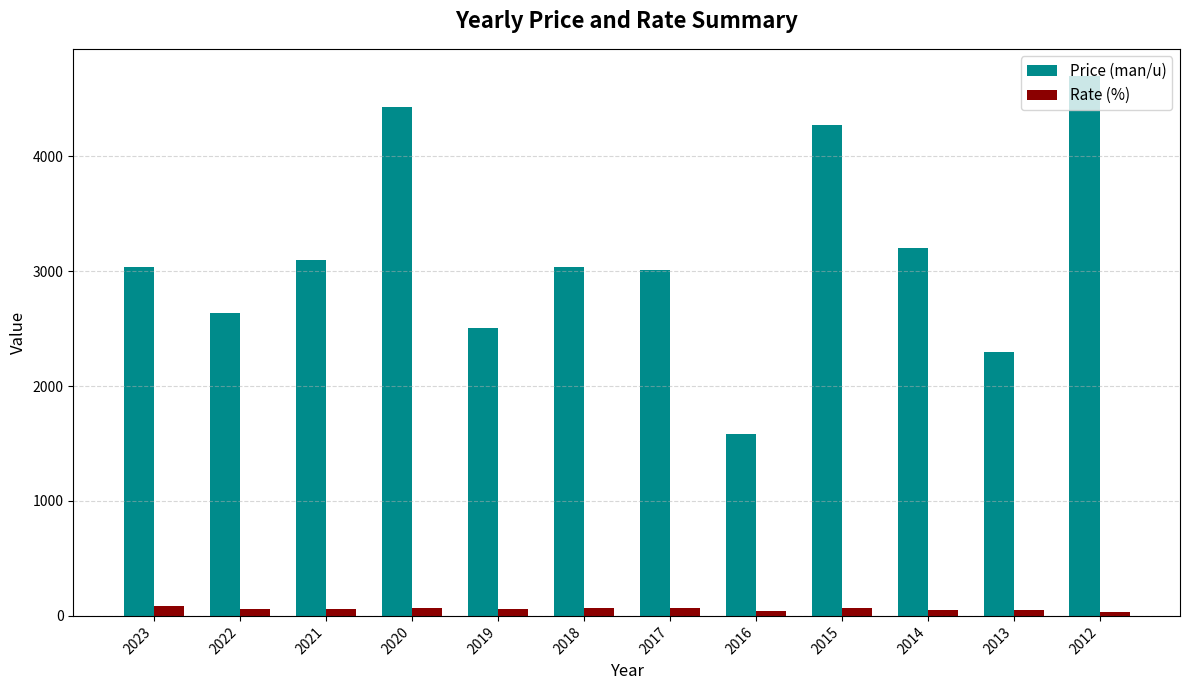

What is the highest value of the Price (man/u) series?

4700.0